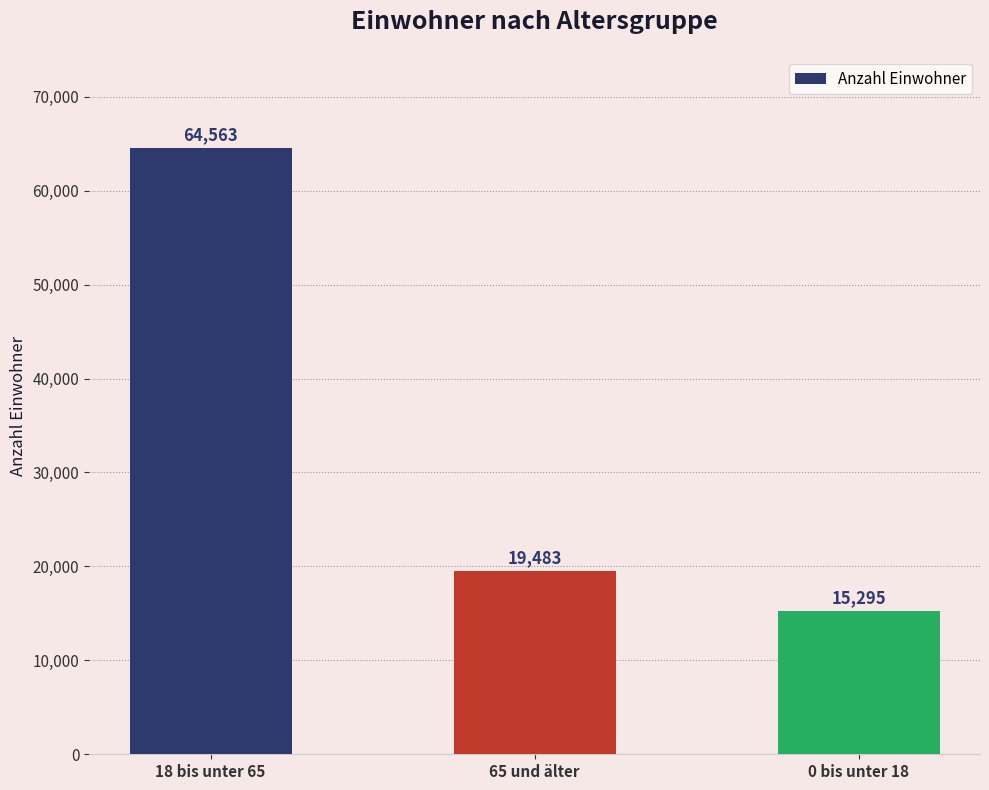

Is it true that the value at 0 bis unter 18 is 15295?

True